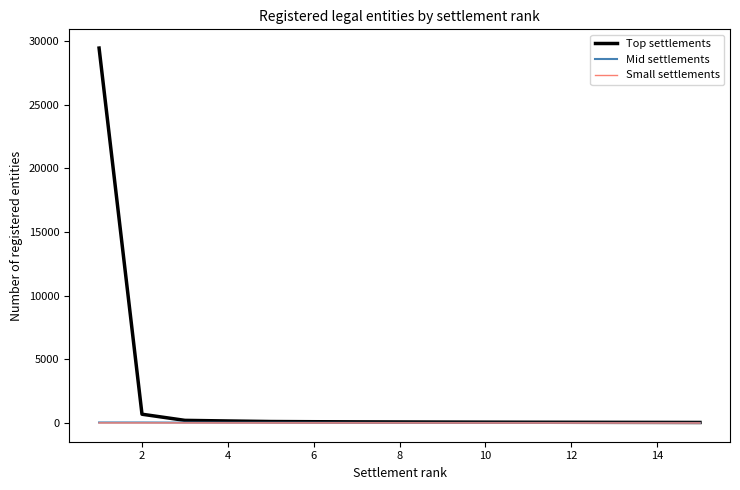

Which series has the widest spread of values?

Top settlements